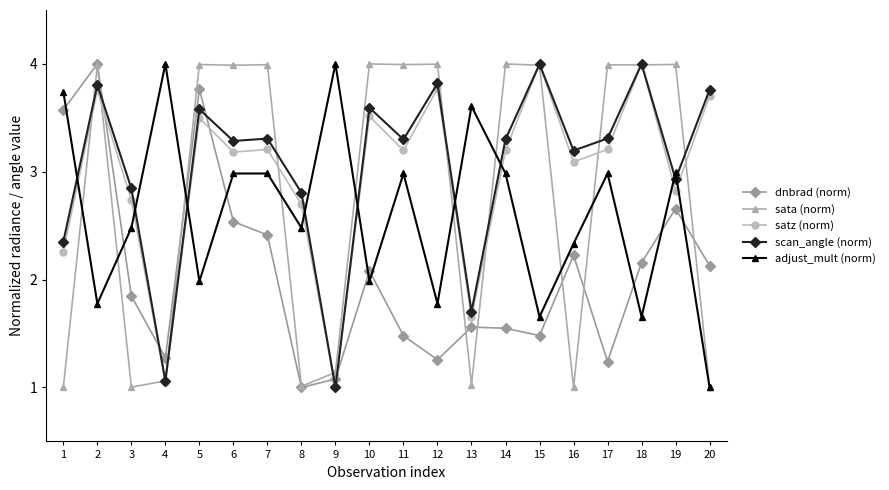

Which series changed the most between 7 and 18?

adjust_mult (norm)